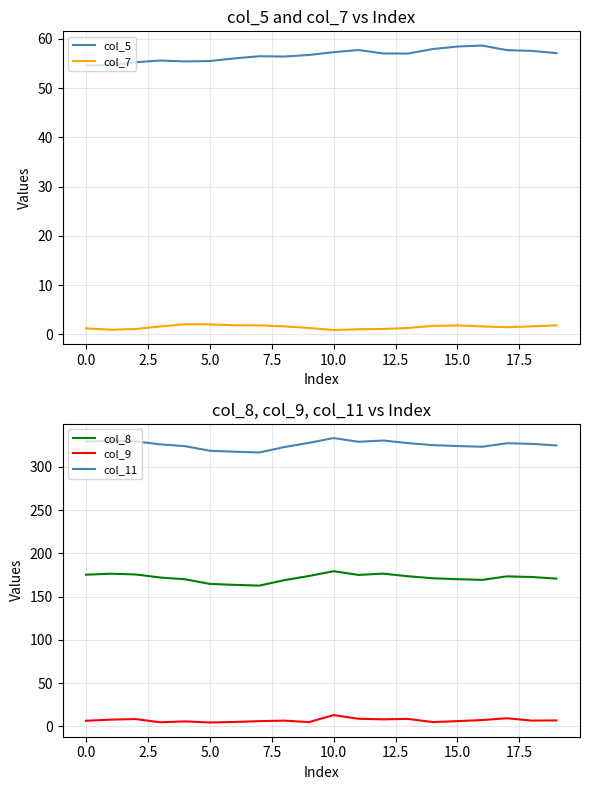

True or false: col_11 has a value of 169.6 at 0.0.

False